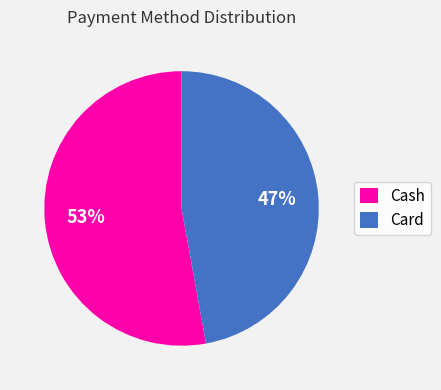

Which slice represents more than half of the pie?

Cash